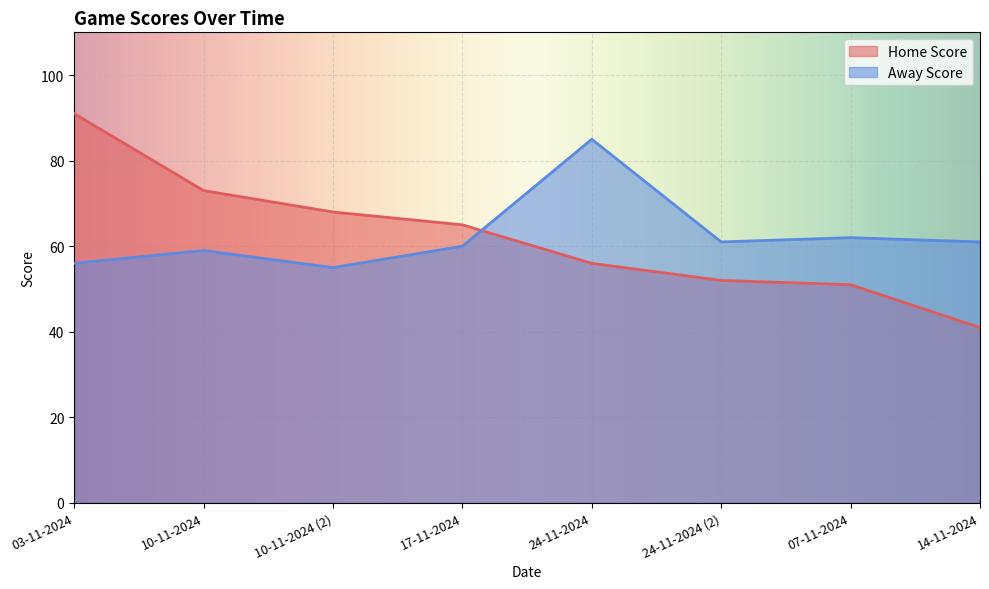

Reading left to right, transcribe all the data shown in this chart.

Home Score: 03-11-2024=91	10-11-2024=73	10-11-2024 (2)=68	17-11-2024=65	24-11-2024=56	24-11-2024 (2)=52	07-11-2024=51	14-11-2024=41
Away Score: 03-11-2024=56	10-11-2024=59	10-11-2024 (2)=55	17-11-2024=60	24-11-2024=85	24-11-2024 (2)=61	07-11-2024=62	14-11-2024=61